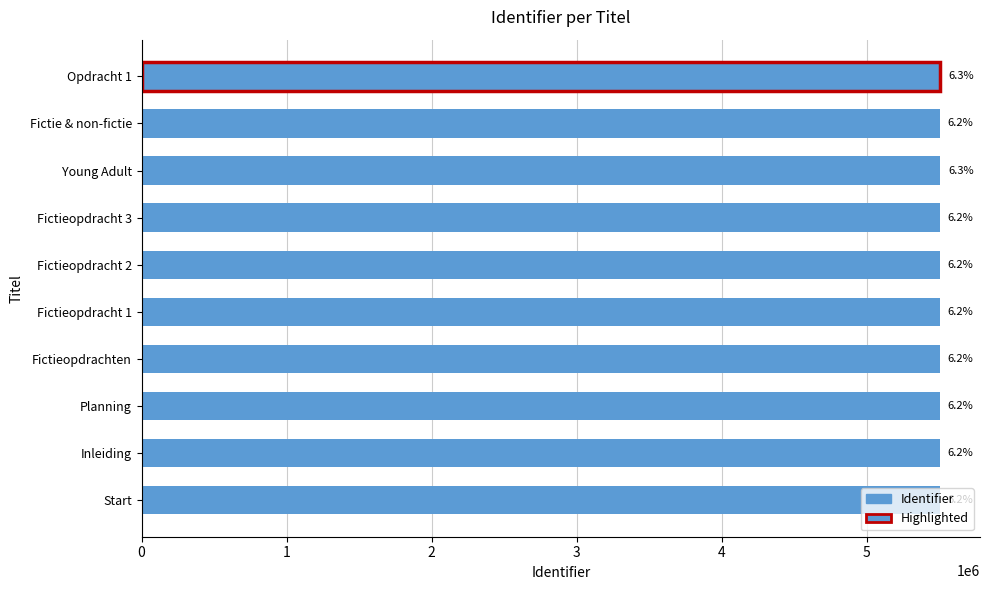

What is the smallest value displayed?

5501112